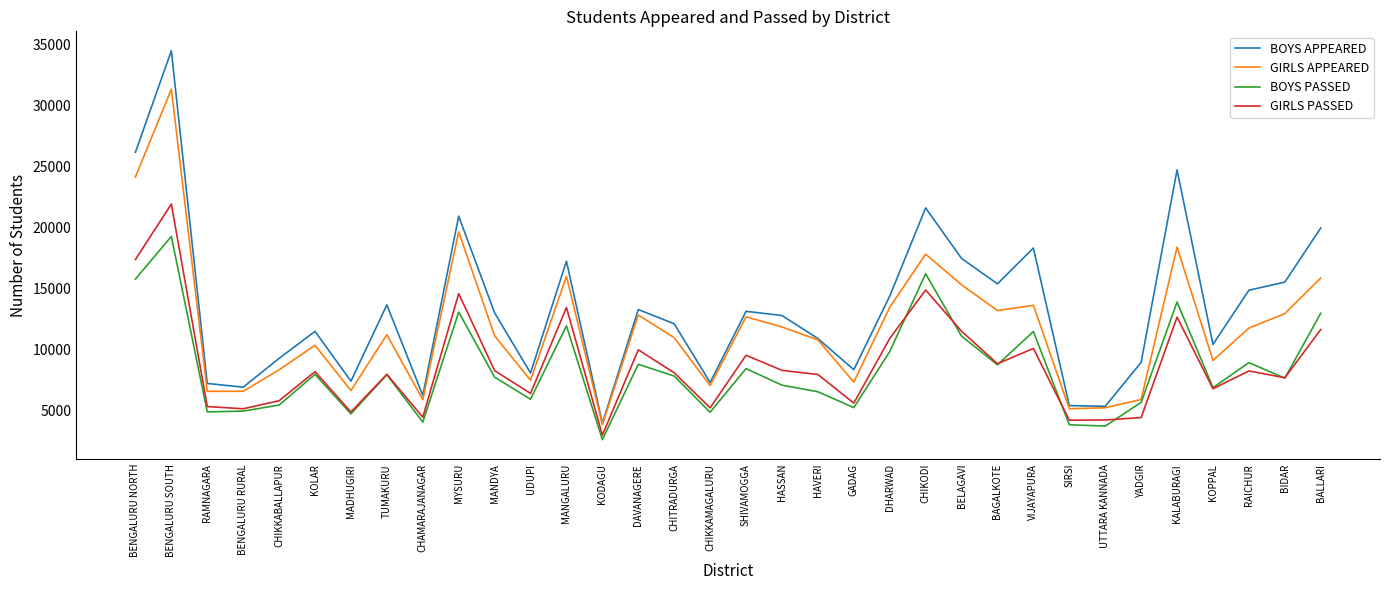

At how many categories does at least one series exceed 19802?

6